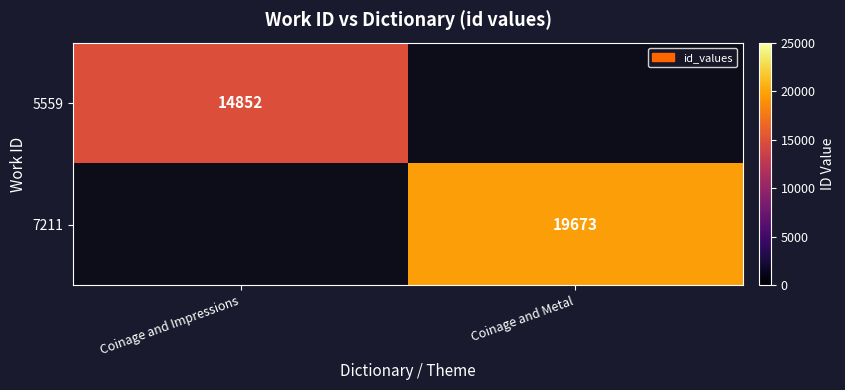

Which category has the highest value across all series?

Coinage and Metal